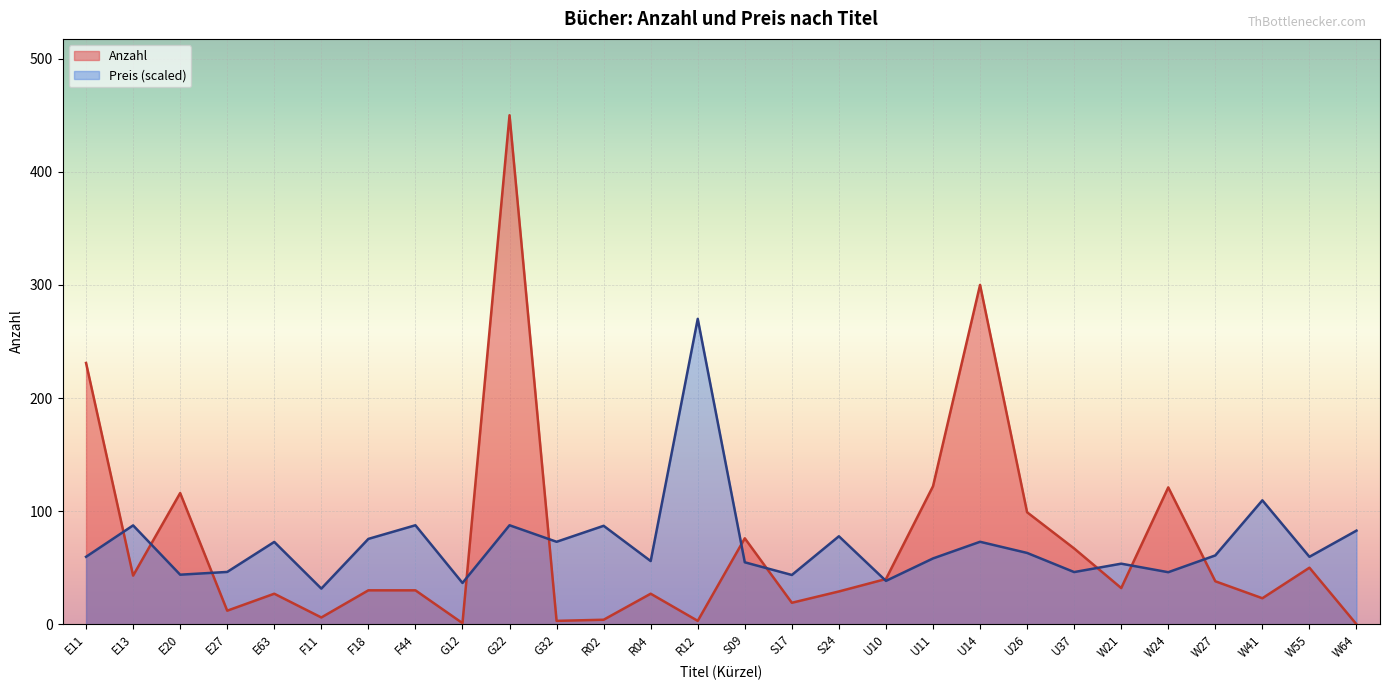

The Anzahl series shows 6.7 at R02. True or false?

False